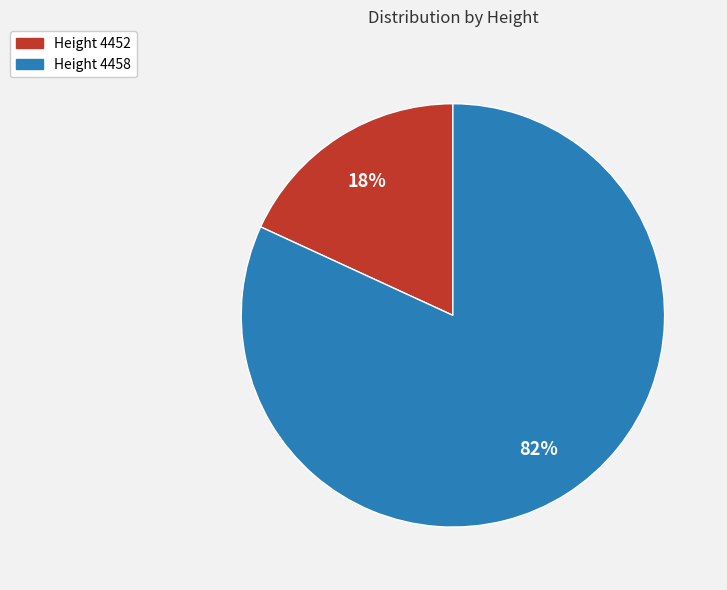

Which has a higher value, Height 4458 or Height 4452?

Height 4458